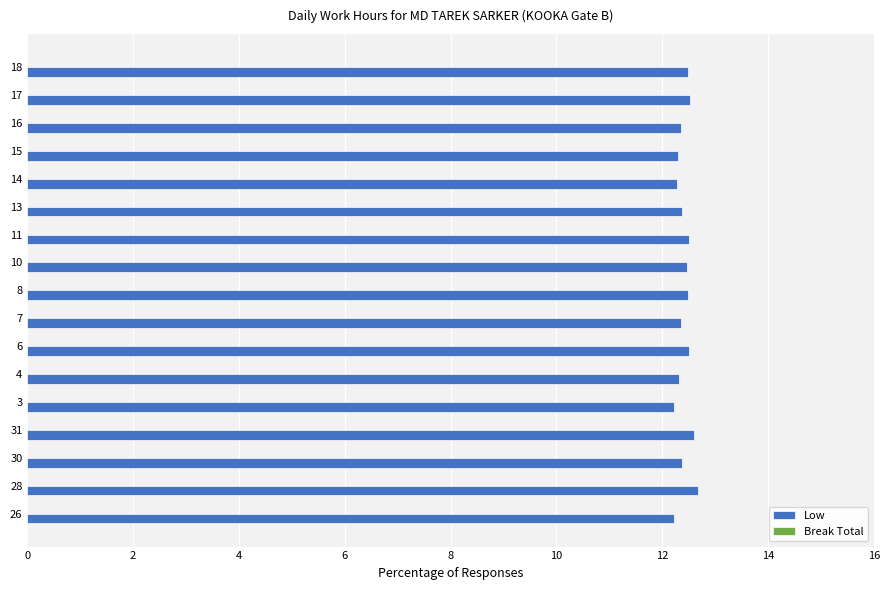

True or false: the data shows 12.2 at 3.

True